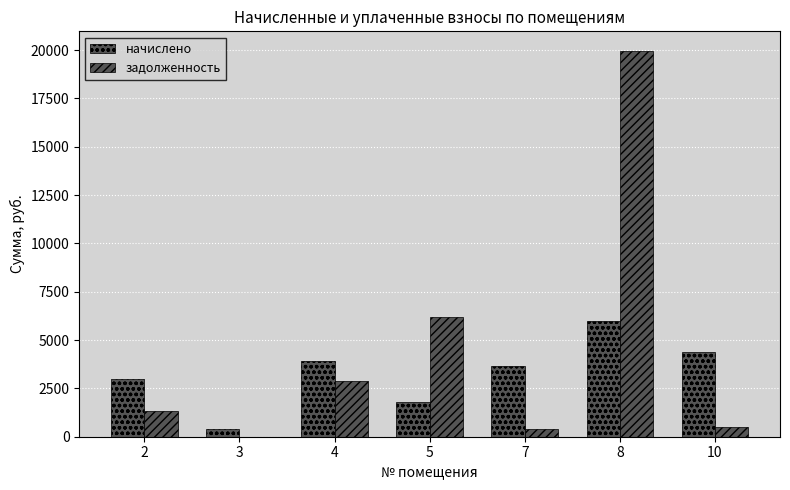

What is the difference between the maximum and minimum values in the начислено series?

5543.0